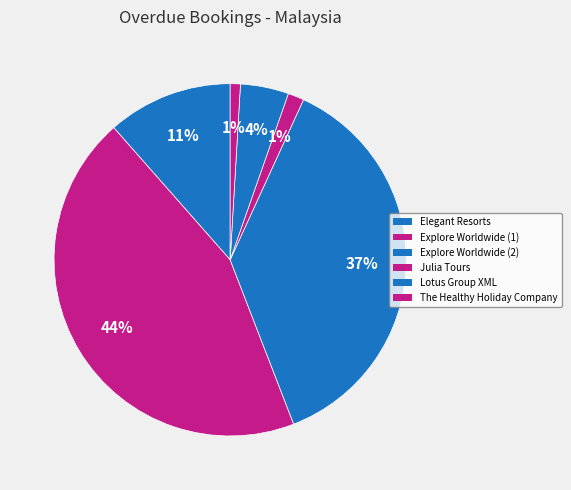

Combined, what portion of the pie is Elegant Resorts and Lotus Group XML?

15.9%